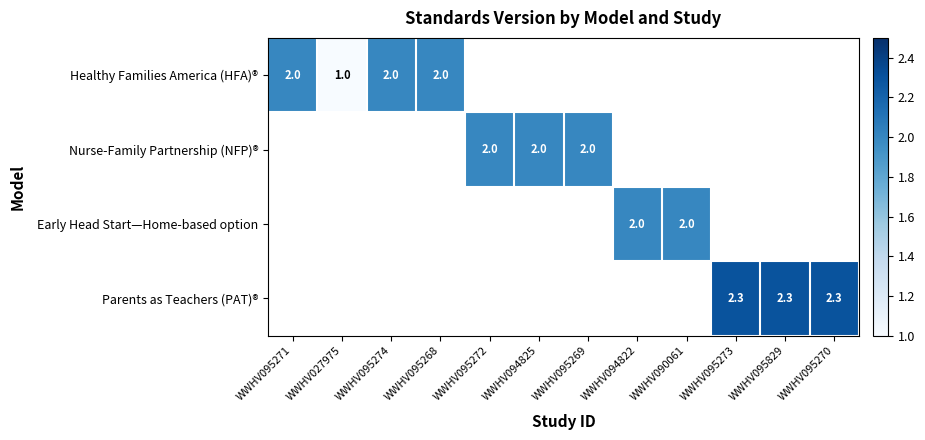

How many data points does each series have?

12